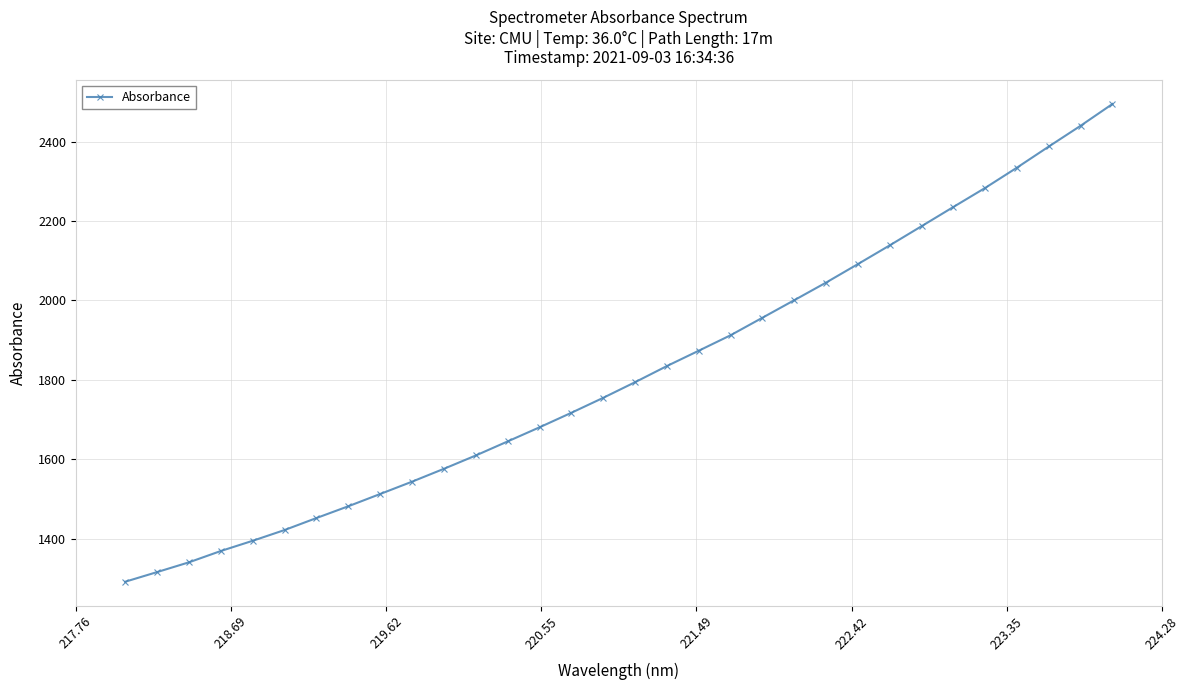

What is the value of the 21st point from the left?

1956.5